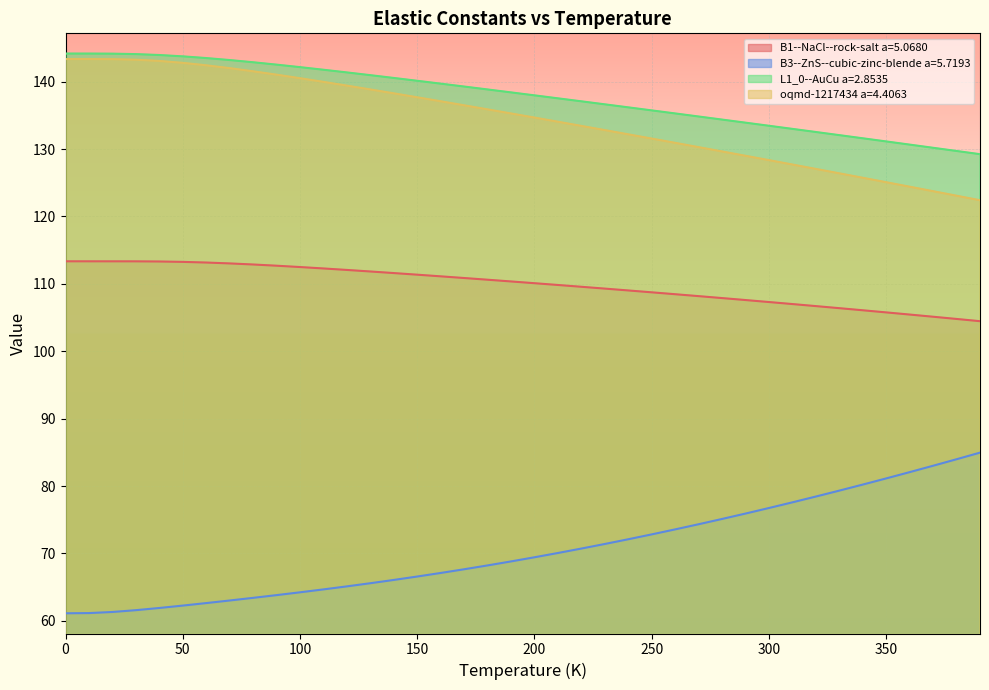

What is the highest value of the B1--NaCl--rock-salt a=5.0680 series?

113.3